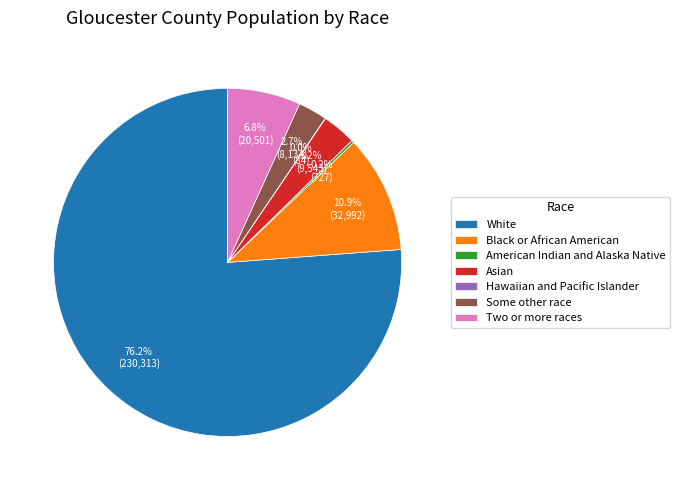

Is there a majority slice in this chart?

Yes